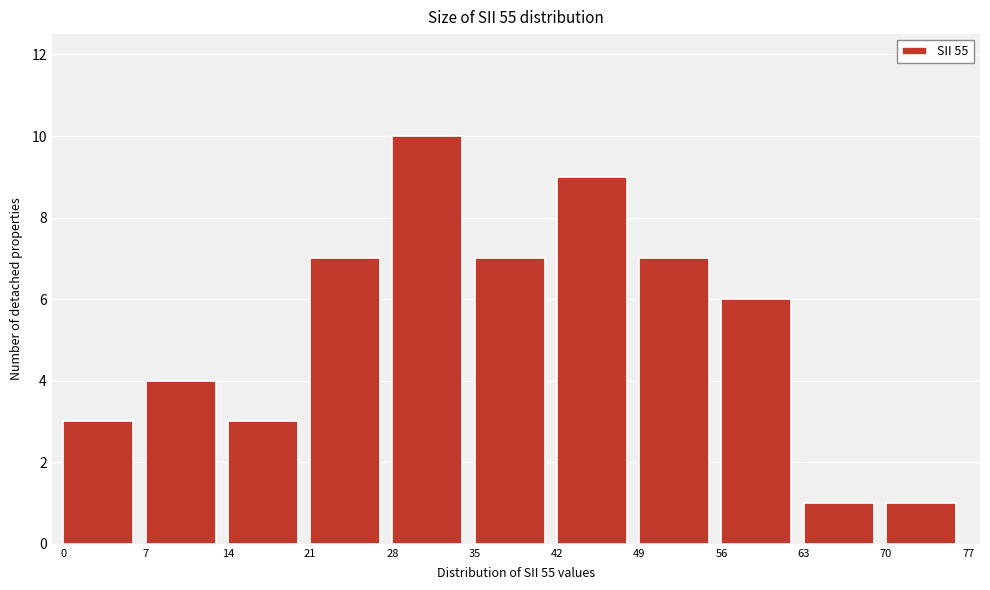

Reading left to right, transcribe this chart: for each bar, give the range it covers on the x-axis and its height. The values are not printed on the chart, so give them approximately, as read against the axis.

0 to 7: 3
7 to 14: 4
14 to 21: 3
21 to 28: 7
28 to 35: 10
35 to 42: 7
42 to 49: 9
49 to 56: 7
56 to 63: 6
63 to 70: 1
70 to 77: 1